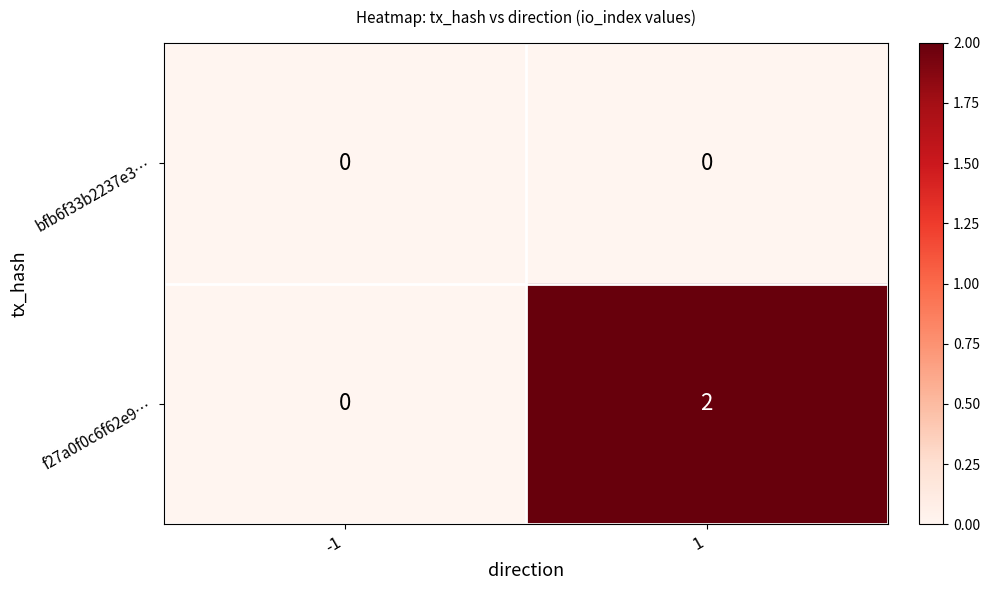

Rank the series by their maximum value, from lowest to highest.

bfb6f33b2237e3…, f27a0f0c6f62e9…